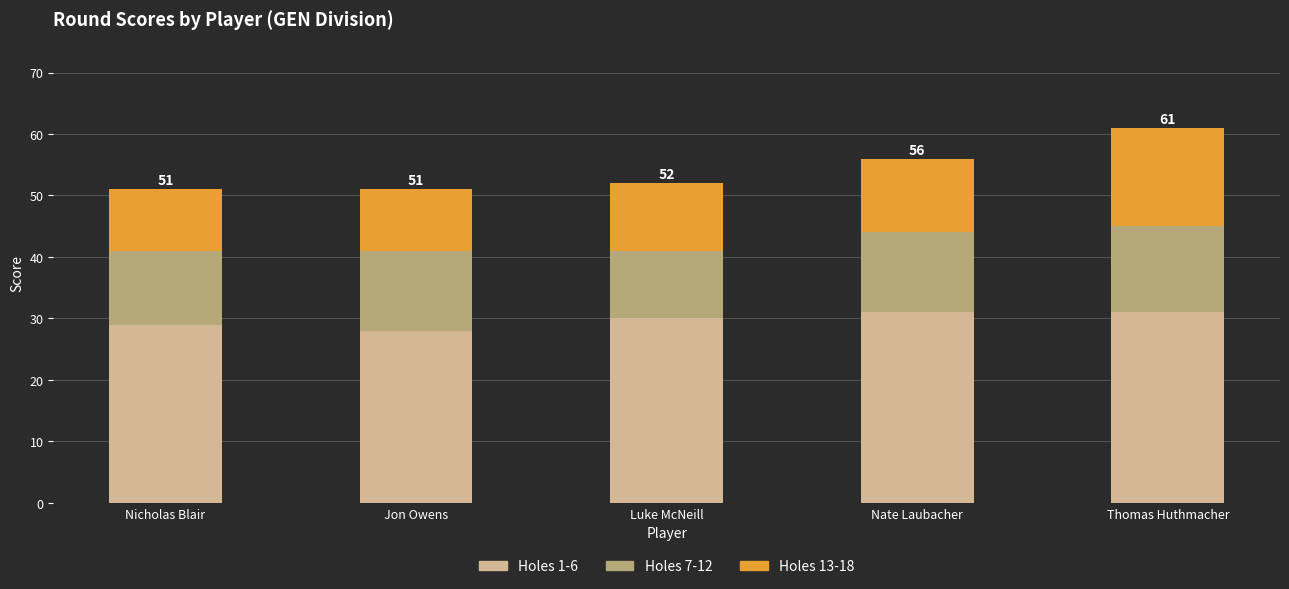

Reading left to right, list the values for the Holes 1-6 series.

Nicholas Blair=29	Jon Owens=28	Luke McNeill=30	Nate Laubacher=31	Thomas Huthmacher=31